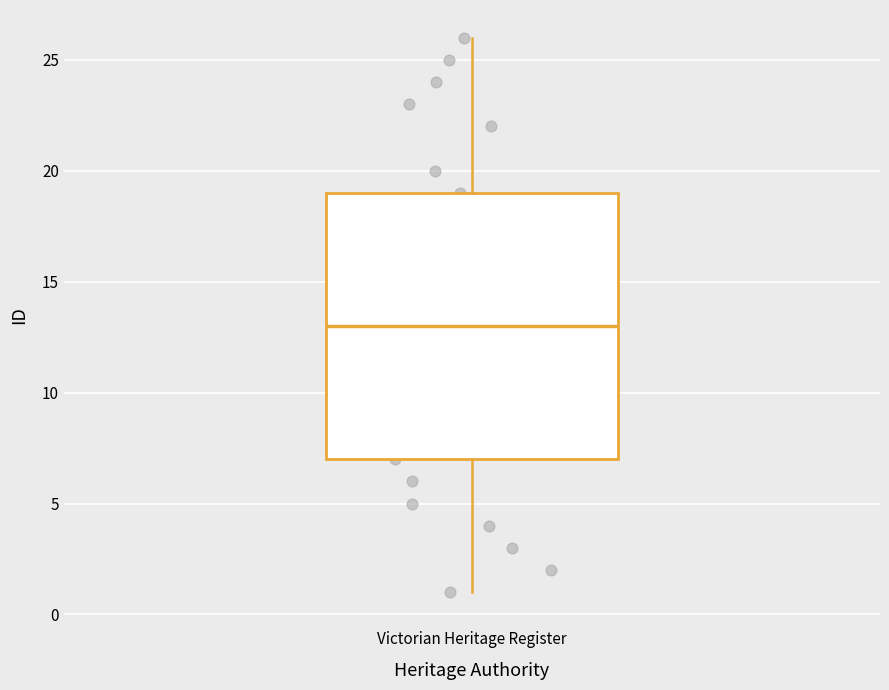

Read this box plot against the y-axis: the position of the median line, the range covered by the box, and the ends of both whiskers. The values are not printed on the chart, so give them approximately, as read against the axis.

median 13, box 7 to 19, whiskers 1 to 26